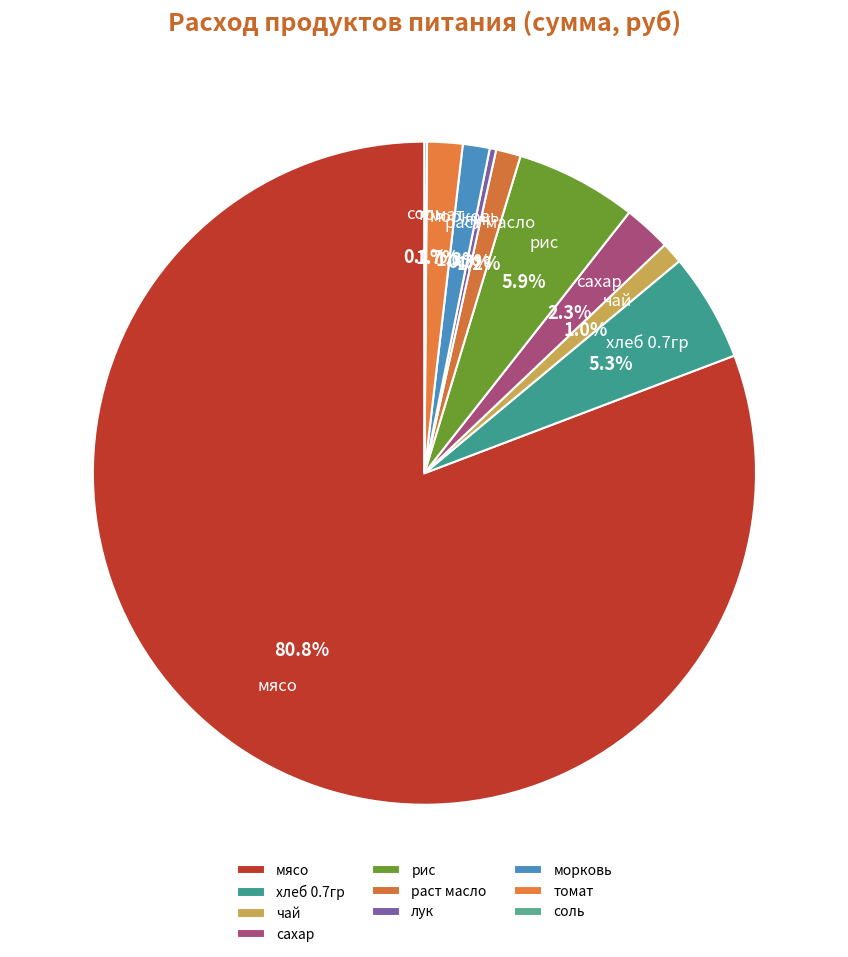

Is there any slice that represents more than half of the pie?

Yes